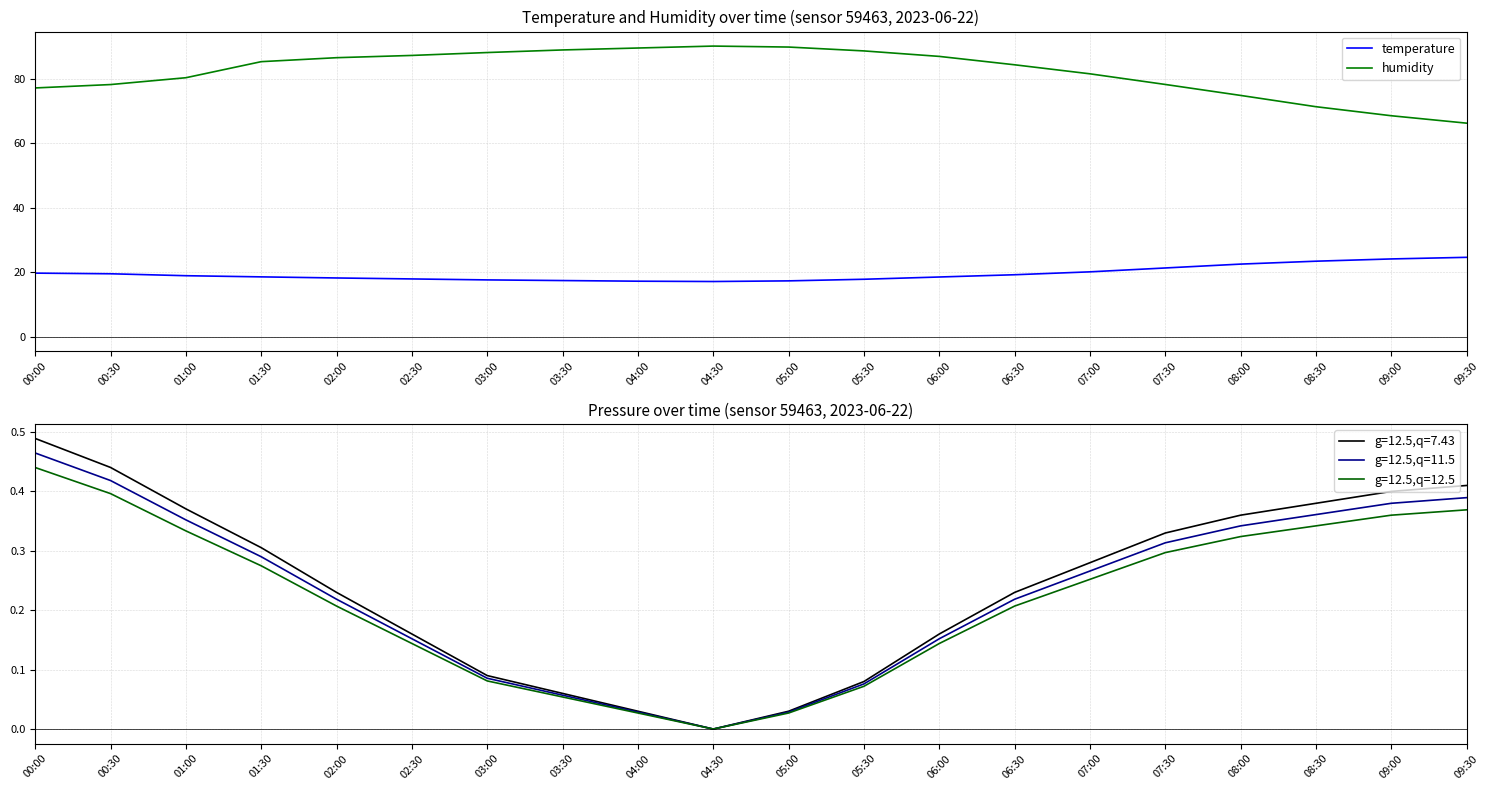

True or false: temperature and humidity cross at least once.

False